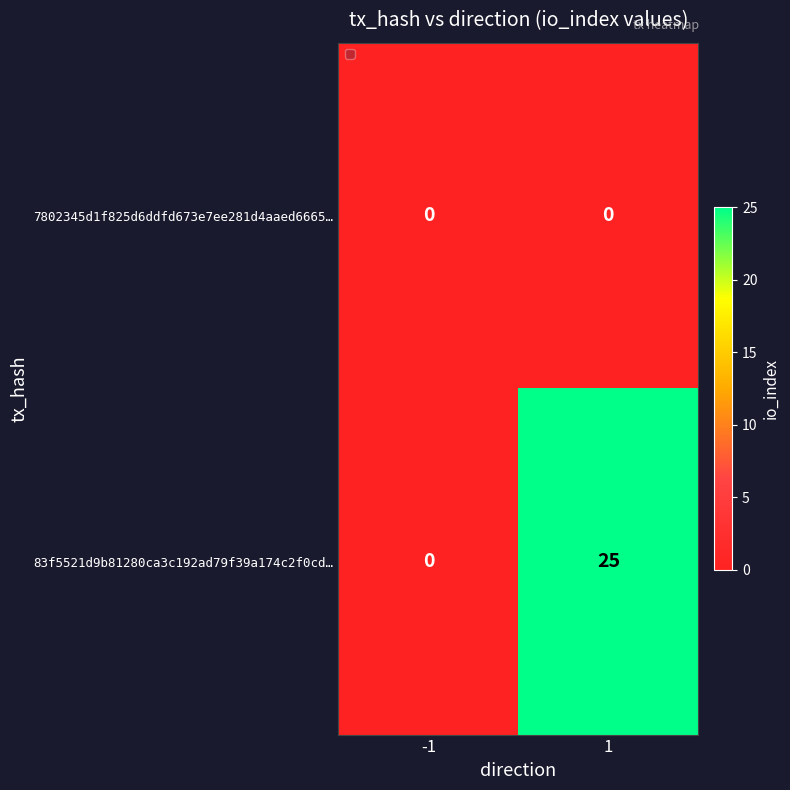

Which series has the widest spread of values?

83f5521d9b81280ca3c192ad79f39a174c2f0cd…